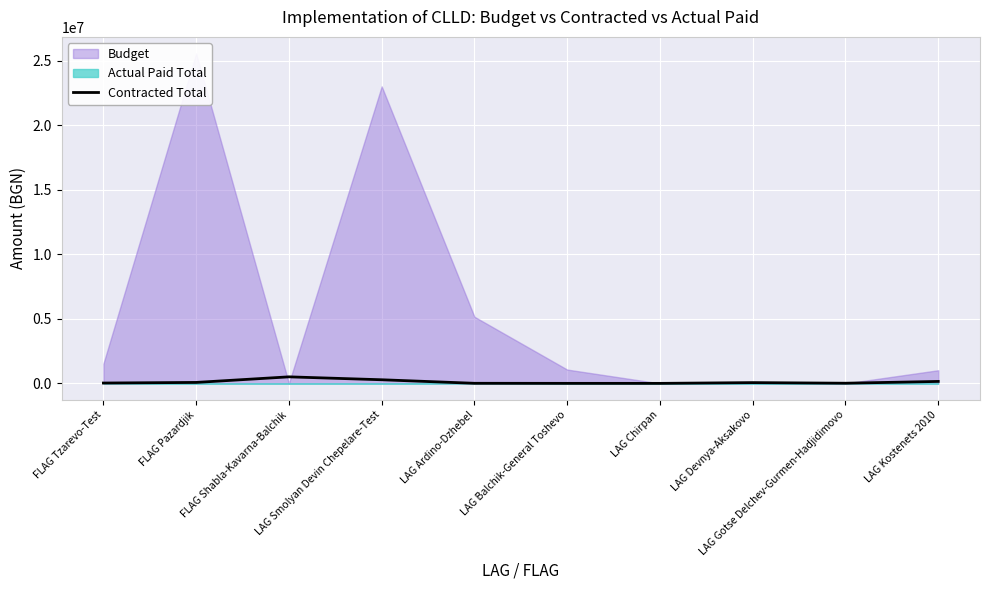

What position from the left is LAG Balchik-General Toshevo?

6